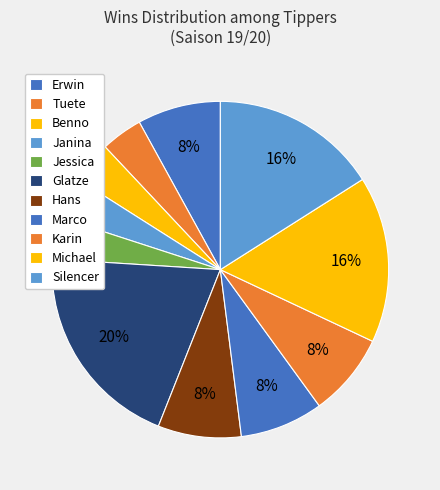

How many segments does this pie chart have?

11